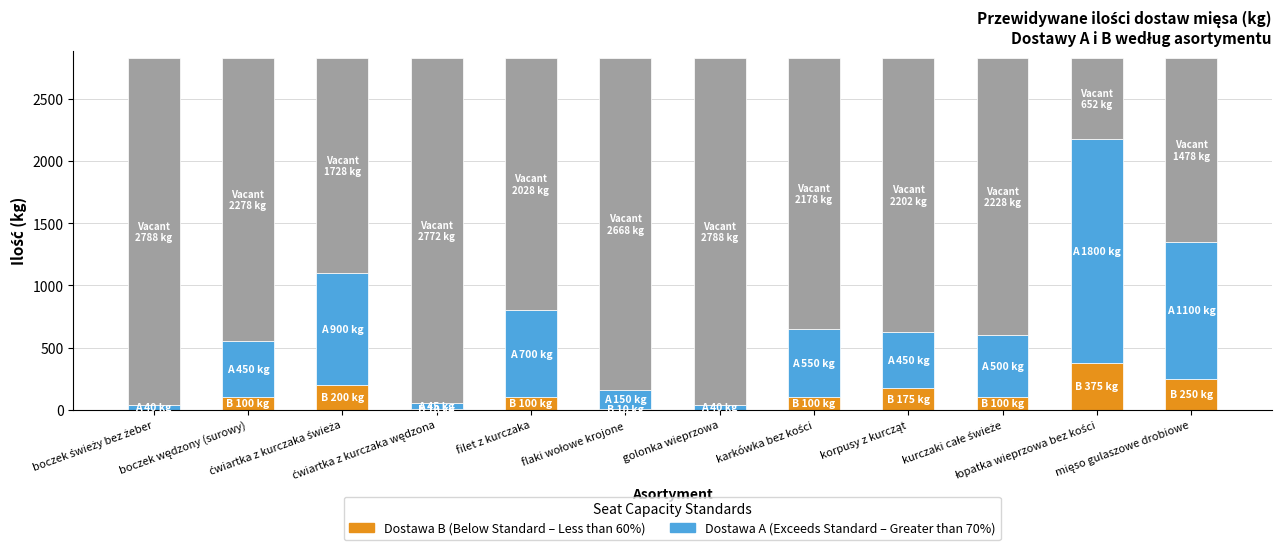

Which series changed the most between ćwiartka z kurczaka wędzona and flaki wołowe krojone?

Dostawa A (Exceeds Standard – Greater than 70%)